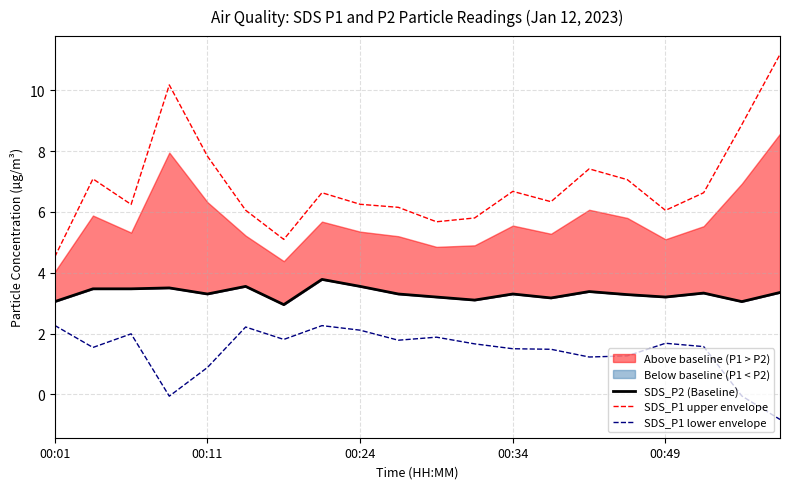

The SDS_P1 lower envelope series shows 0.7 at 9. True or false?

False